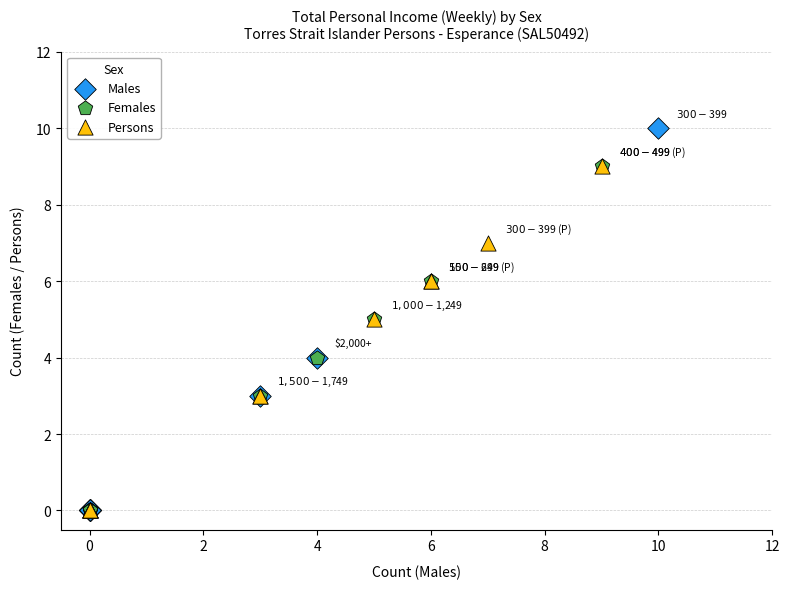

Which series reaches the maximum Y coordinate?

Males